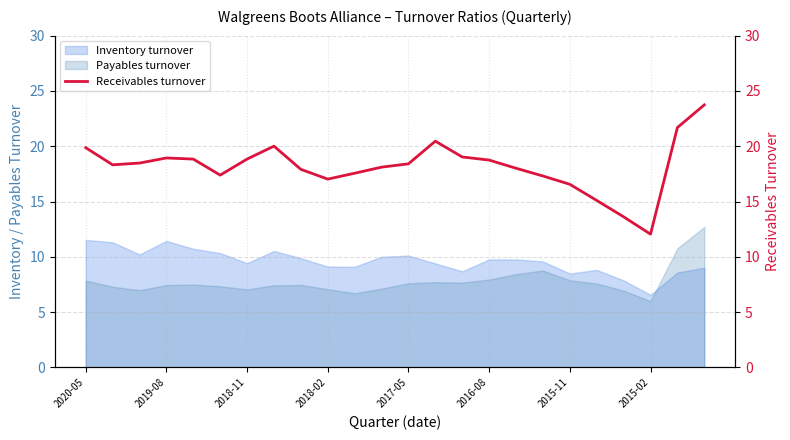

After their last crossing, which series has the higher values: Inventory turnover or Payables turnover?

Payables turnover